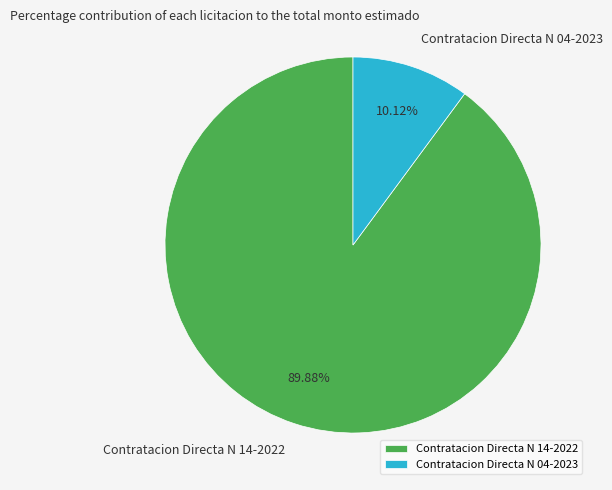

To the nearest percent, what is the combined percentage of Contratacion Directa N 14-2022 and Contratacion Directa N 04-2023?

100%